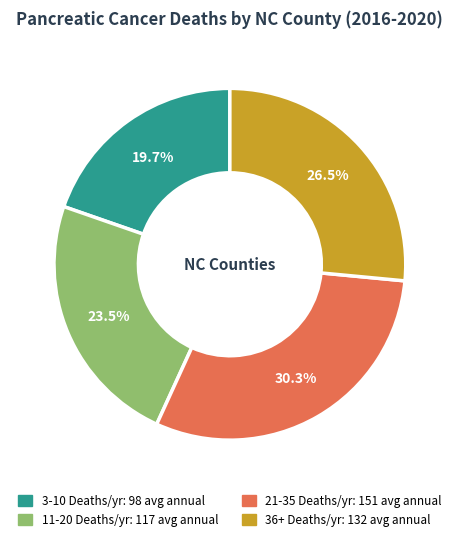

Does any single category account for the majority?

No